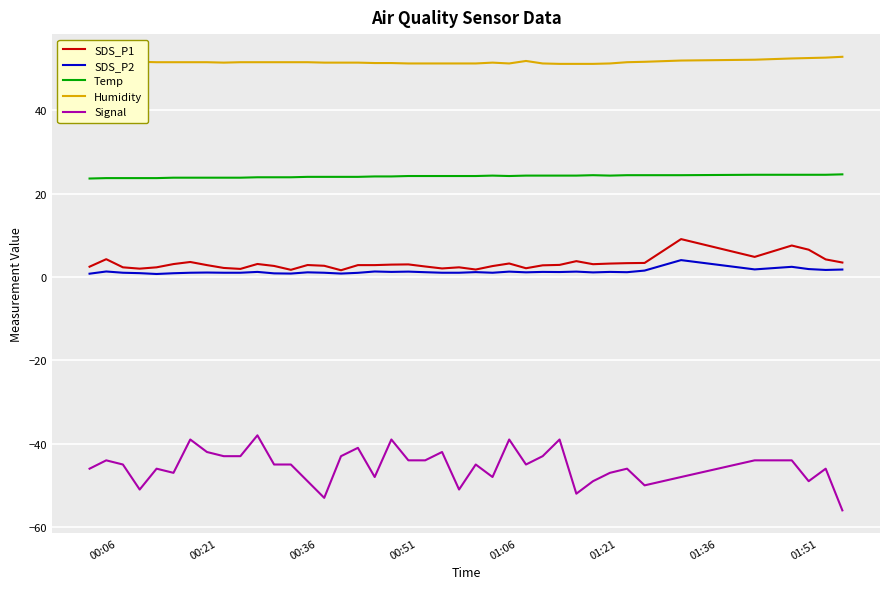

Which series has the widest spread of values?

Signal